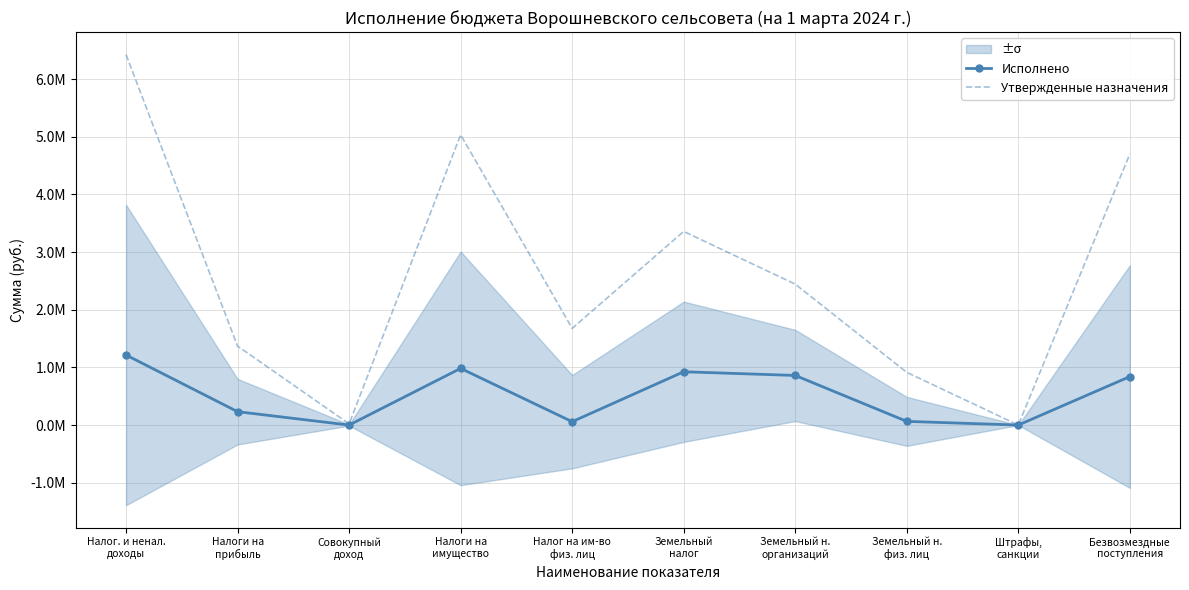

Which series has the widest spread of values?

Утвержденные назначения